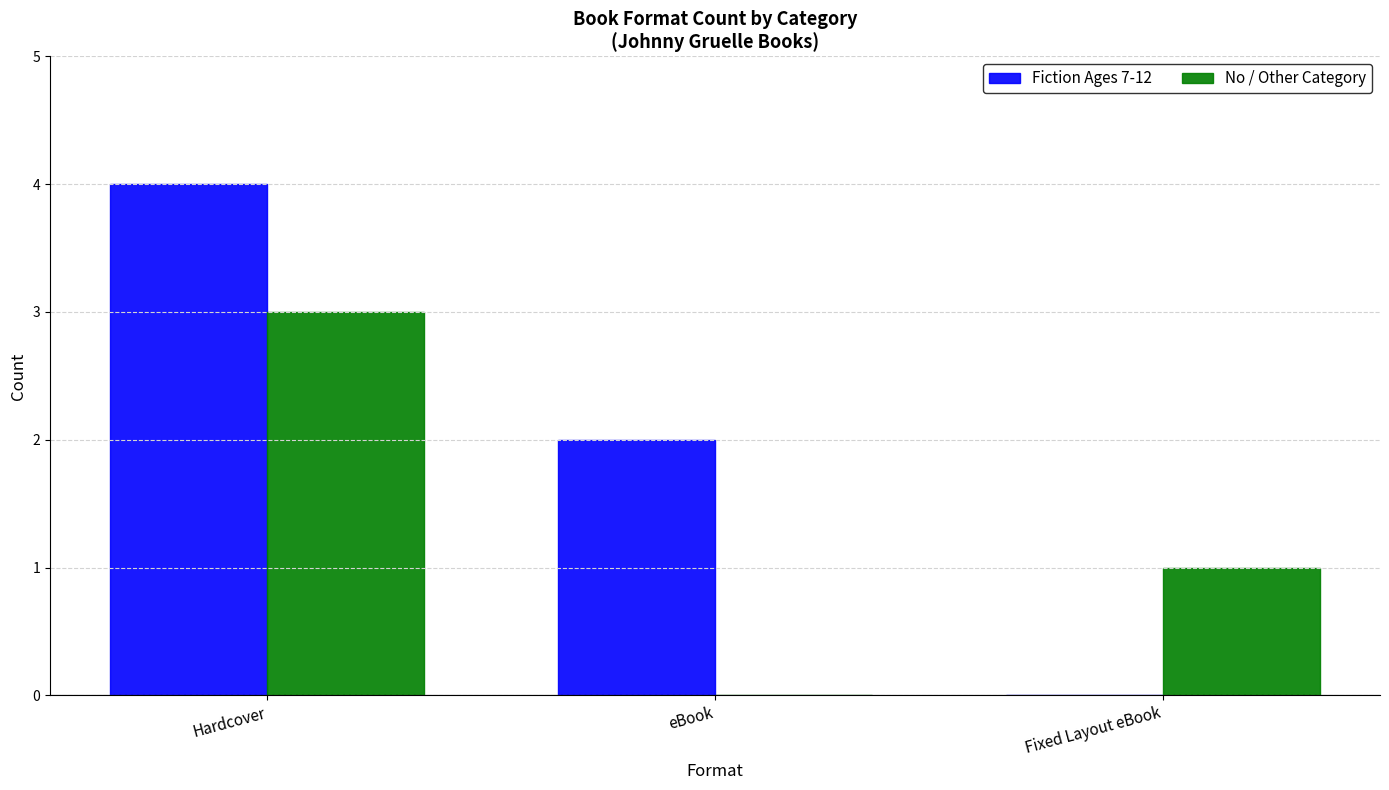

What is the sum of all No / Other Category values?

4